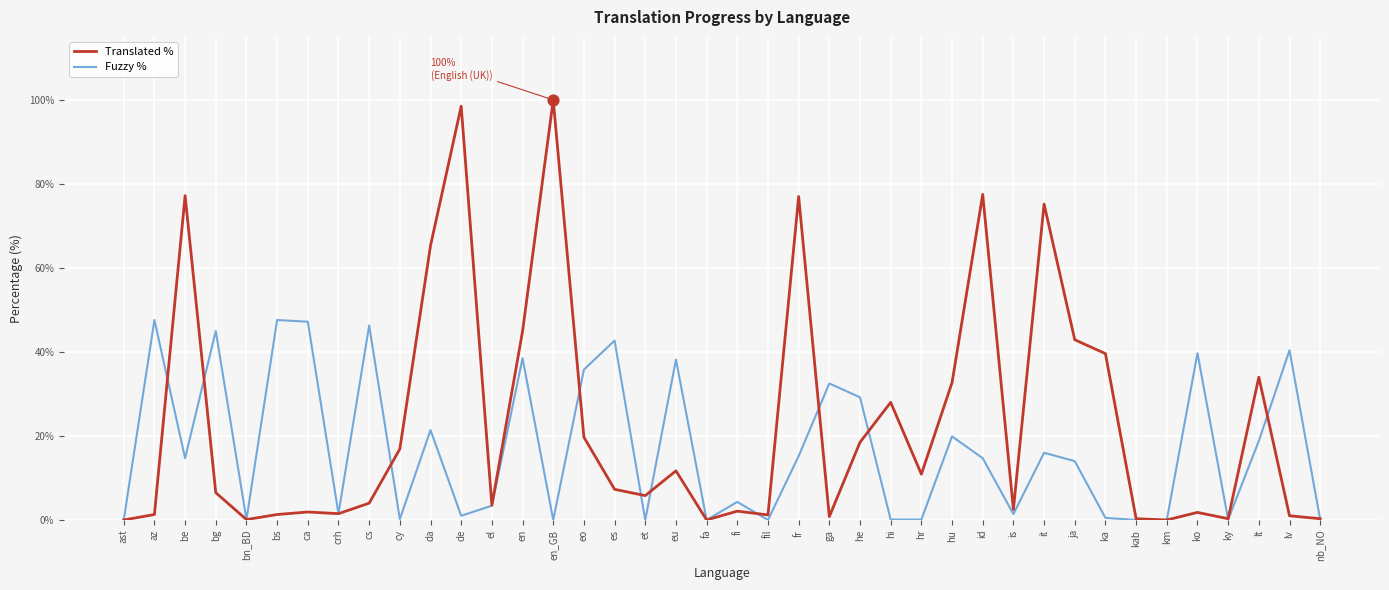

List the series in order of their peak value, lowest first.

Fuzzy %, Translated %